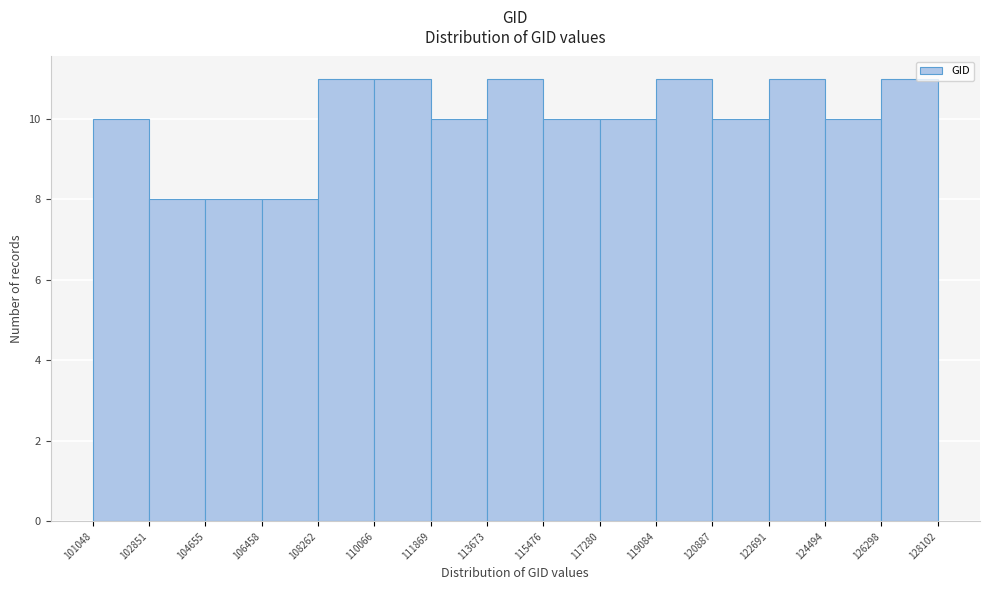

Reading left to right, transcribe this chart: for each bar, give the range it covers on the x-axis and its height. The values are not printed on the chart, so give them approximately, as read against the axis.

101048 to 102851: 10
102851 to 104655: 8
104655 to 106458: 8
106458 to 108262: 8
108262 to 110066: 11
110066 to 111869: 11
111869 to 113673: 10
113673 to 115476: 11
115476 to 117280: 10
117280 to 119084: 10
119084 to 120887: 11
120887 to 122691: 10
122691 to 124494: 11
124494 to 126298: 10
126298 to 128102: 11